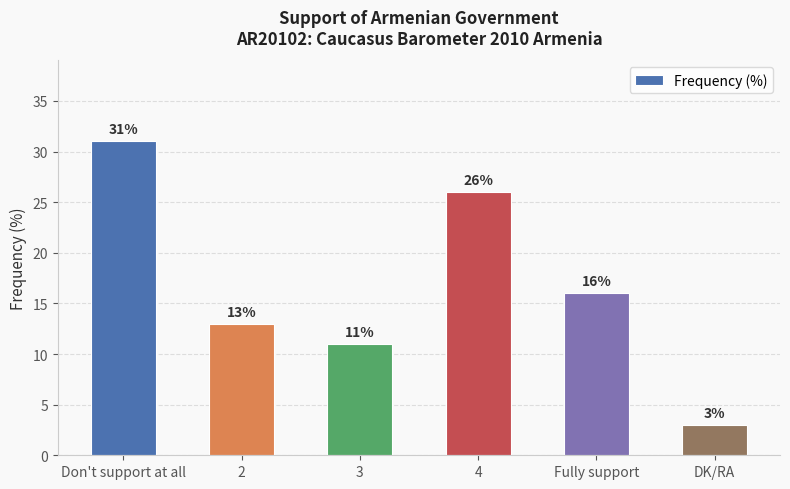

Count the number of data series in this chart.

1